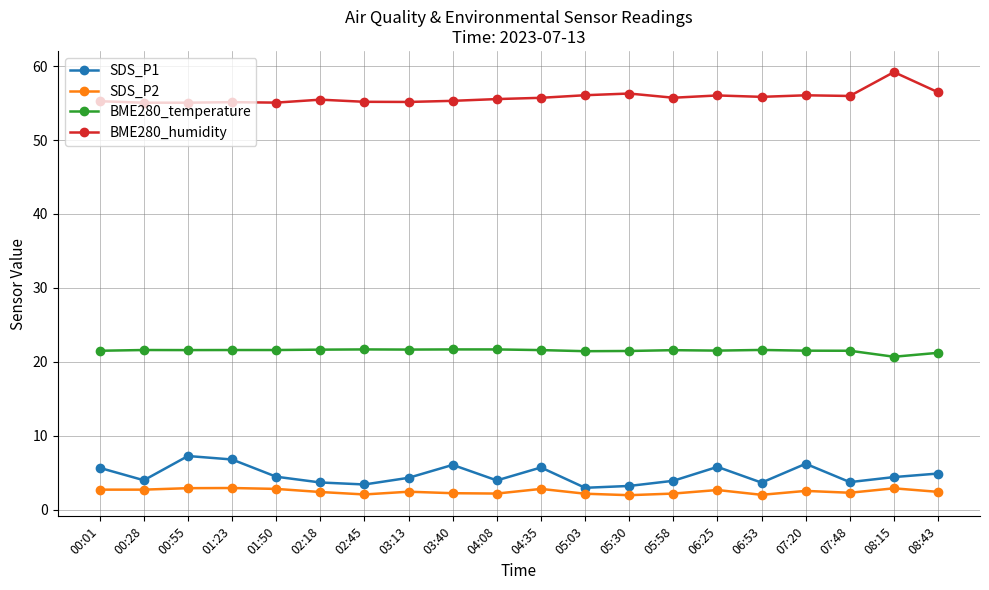

What is the sum of all BME280_humidity values?

1115.5